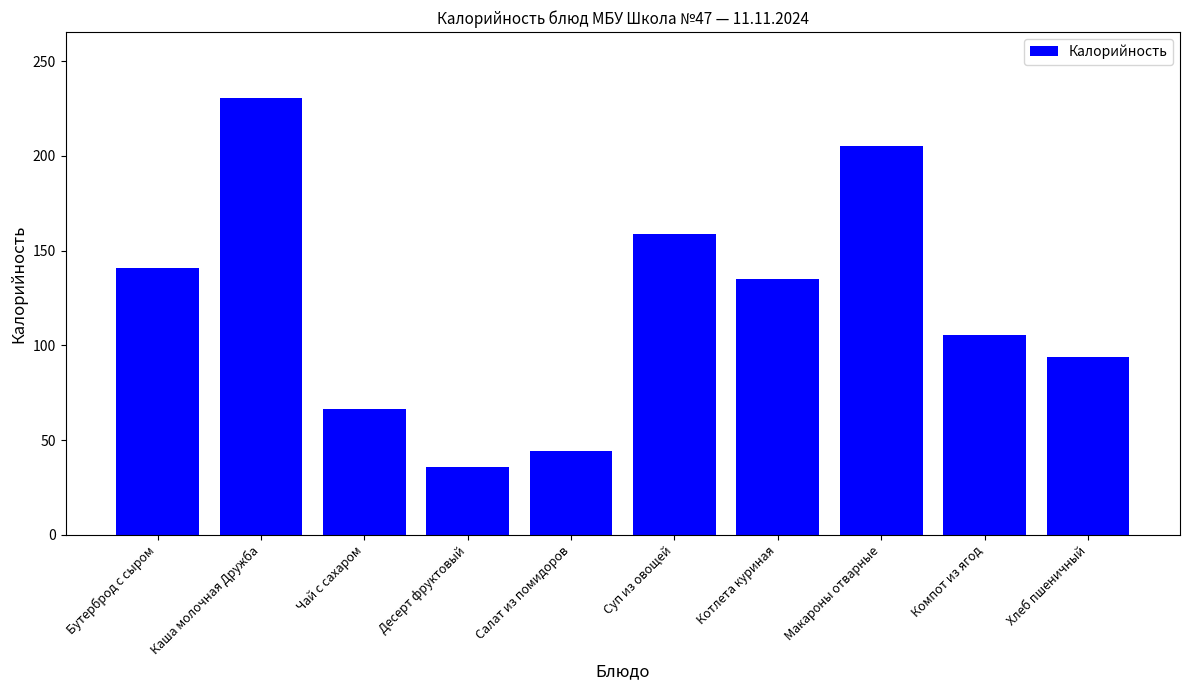

What is the maximum value shown in the chart?

230.7